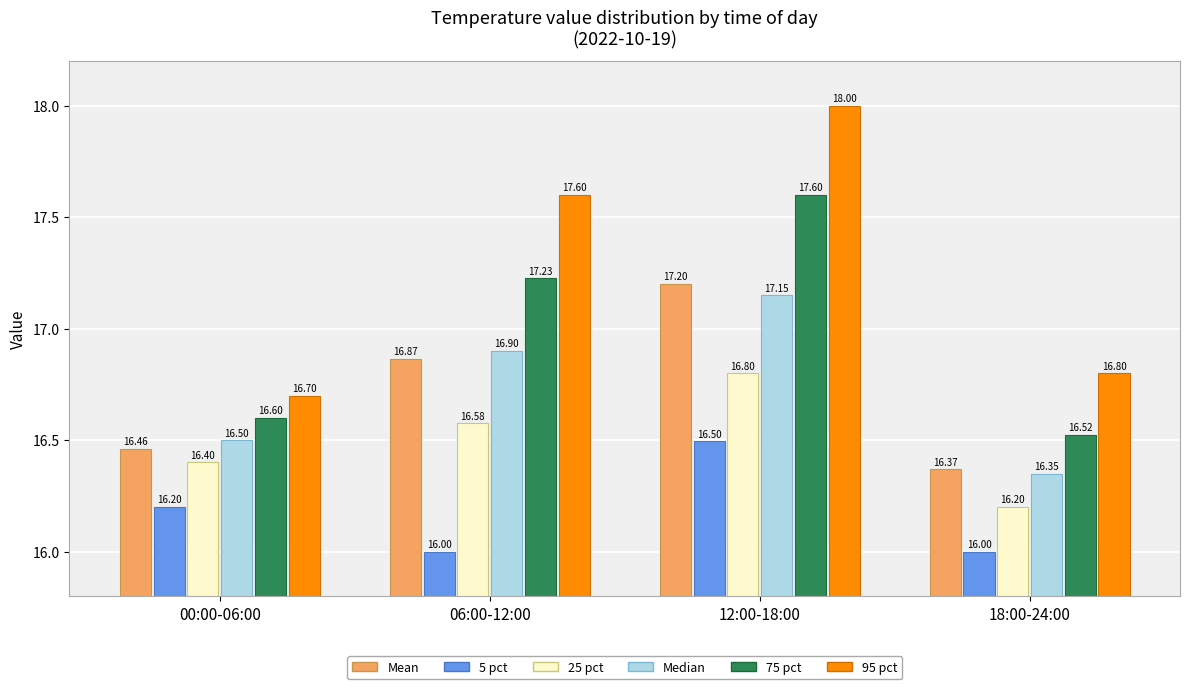

Which series has the largest range (max minus min)?

95 pct